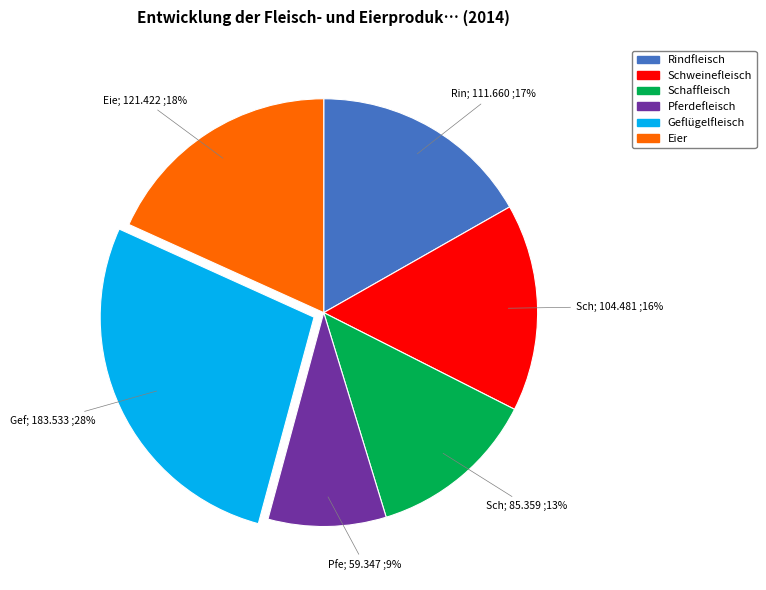

Between Schaffleisch and Schweinefleisch, which is larger?

Schweinefleisch